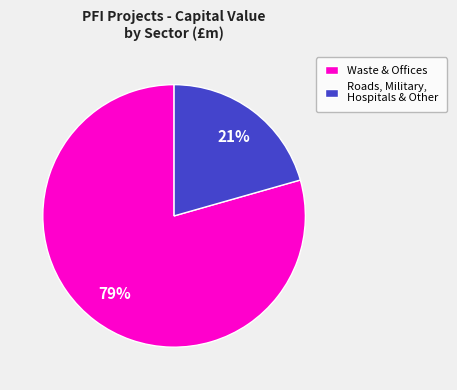

Is there a majority slice in this chart?

Yes